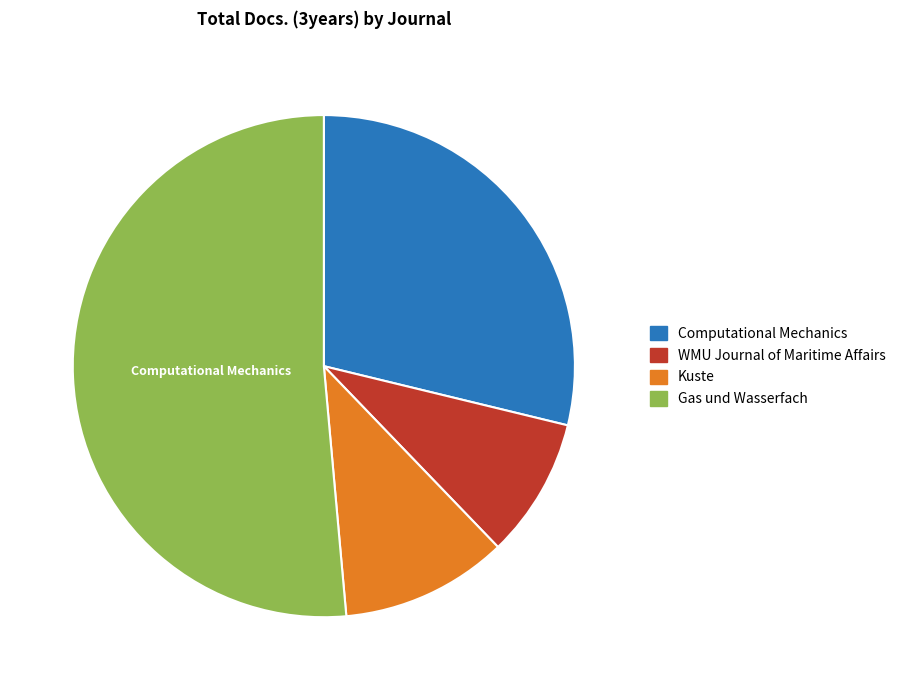

True or false: Computational Mechanics accounts for 36% of the total.

False